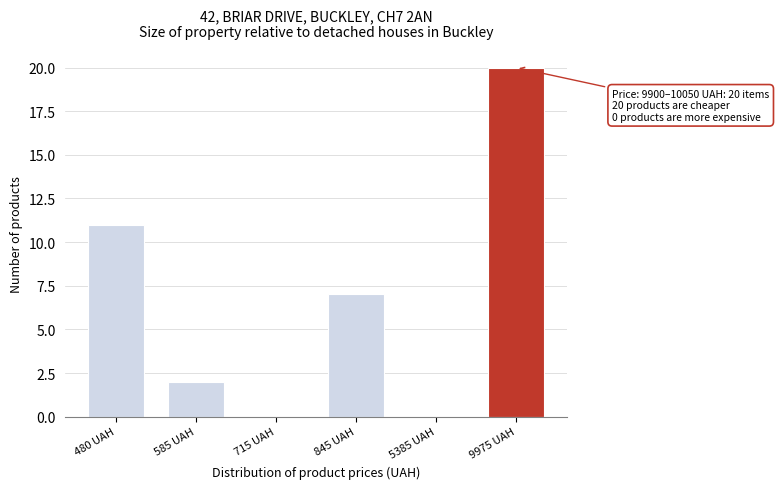

Reading left to right, what are all the values shown in this chart?

480 UAH=11	585 UAH=2	715 UAH=0	845 UAH=7	5385 UAH=0	9975 UAH=20